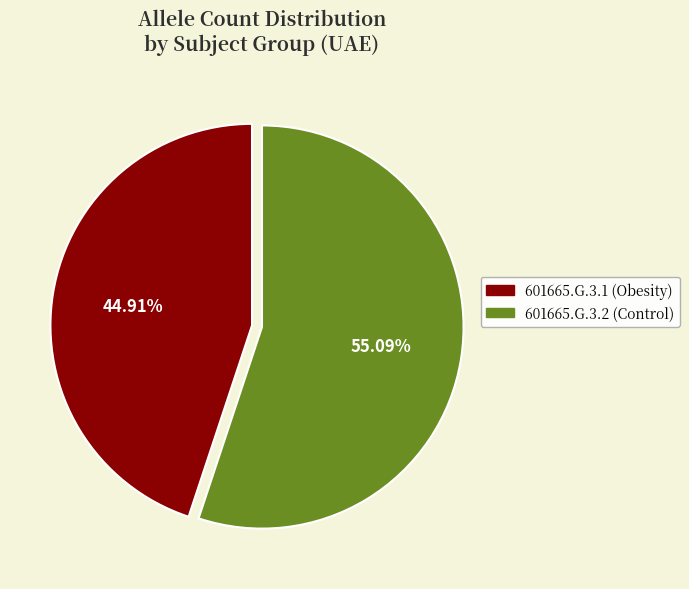

Combined, do 601665.G.3.2 (Control) and 601665.G.3.1 (Obesity) account for over 50%?

Yes